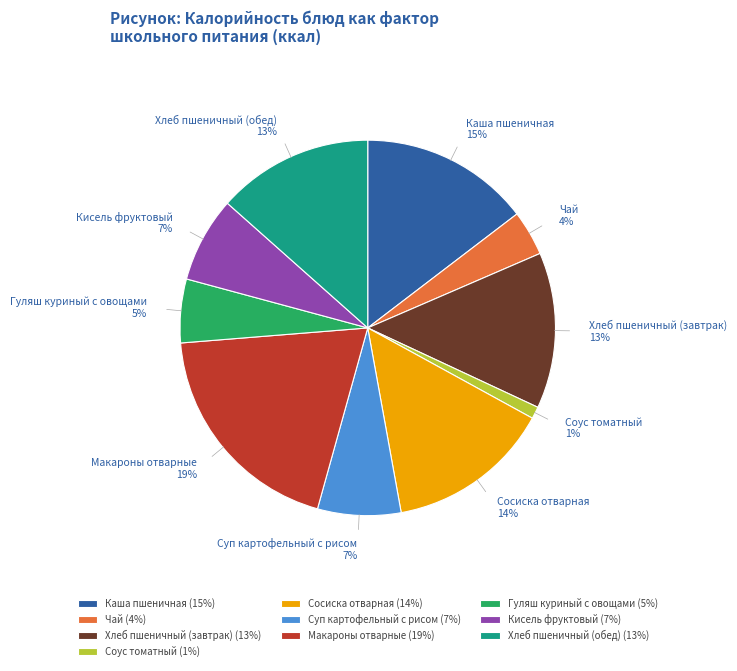

True or false: Хлеб пшеничный (обед) accounts for 13% of the total.

True